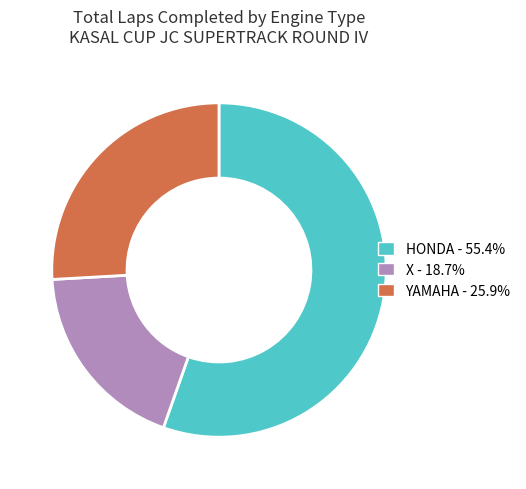

Approximately how many times larger is the value at YAMAHA - 25.9% compared to X - 18.7%?

1.4